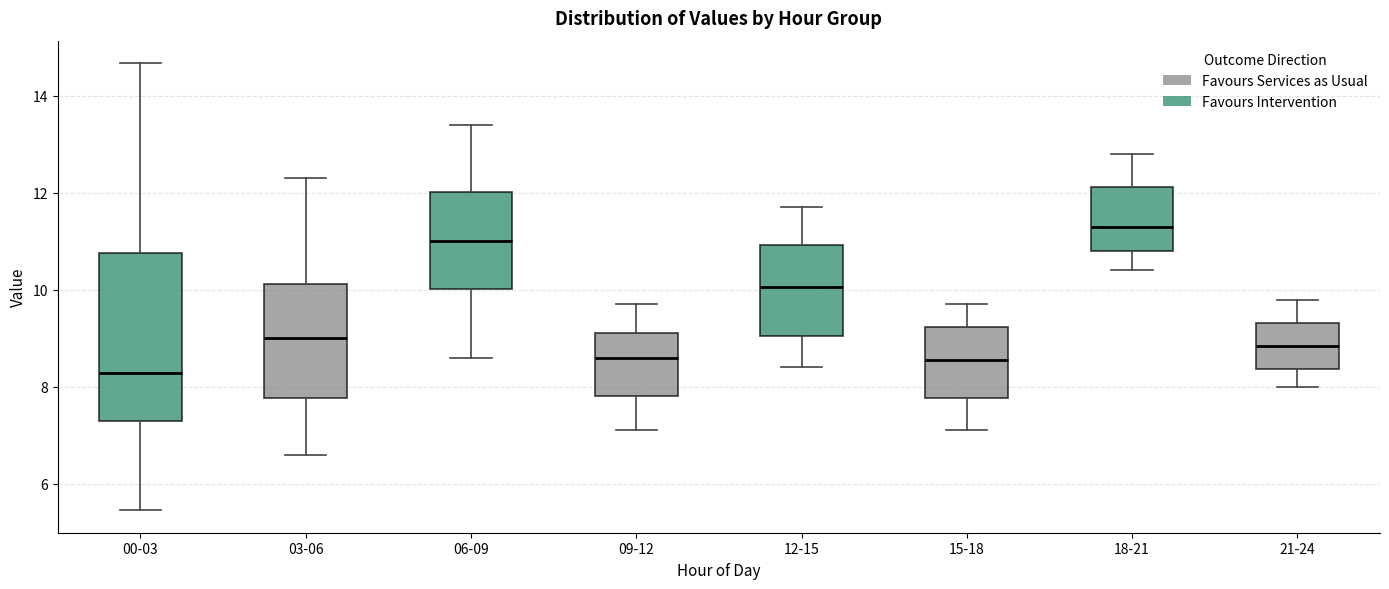

Where does the upper whisker of the box for 12-15 end on the y-axis? The values are not printed on the chart, so give them approximately, as read against the axis.

11.8